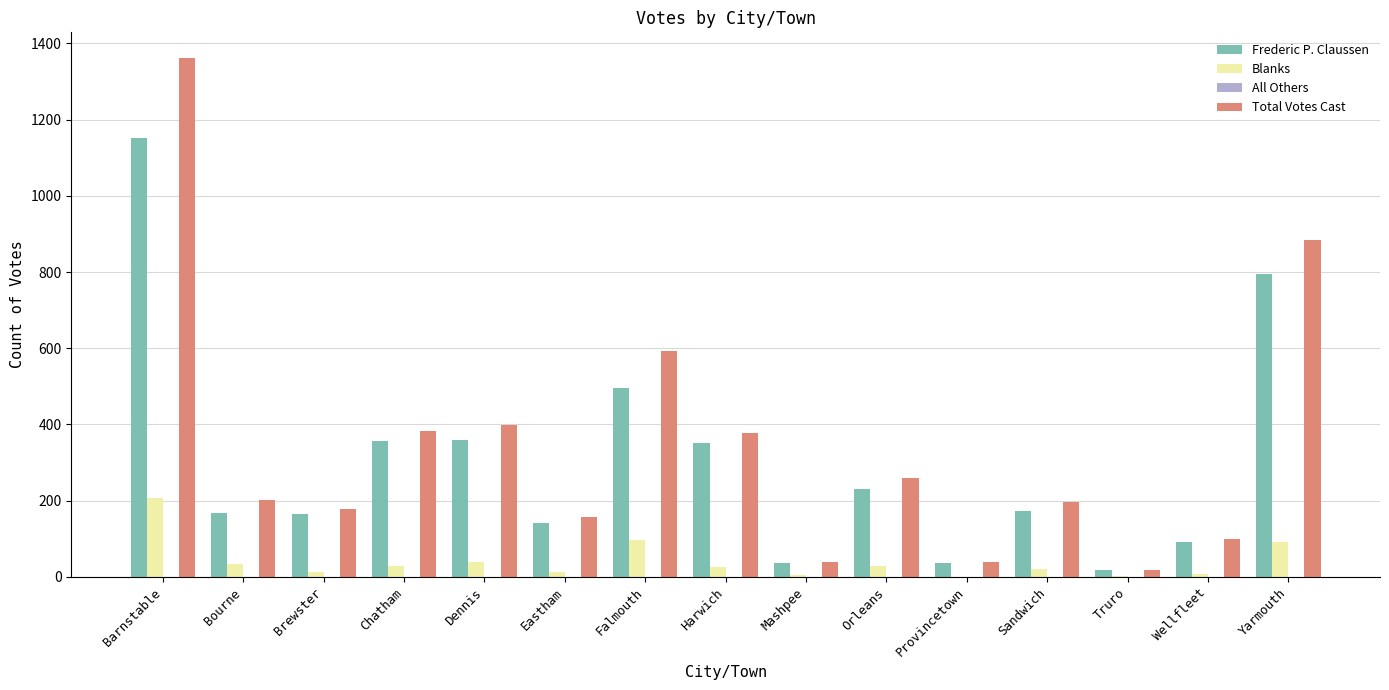

What is the sum of the Frederic P. Claussen values at Falmouth and Barnstable?

1650